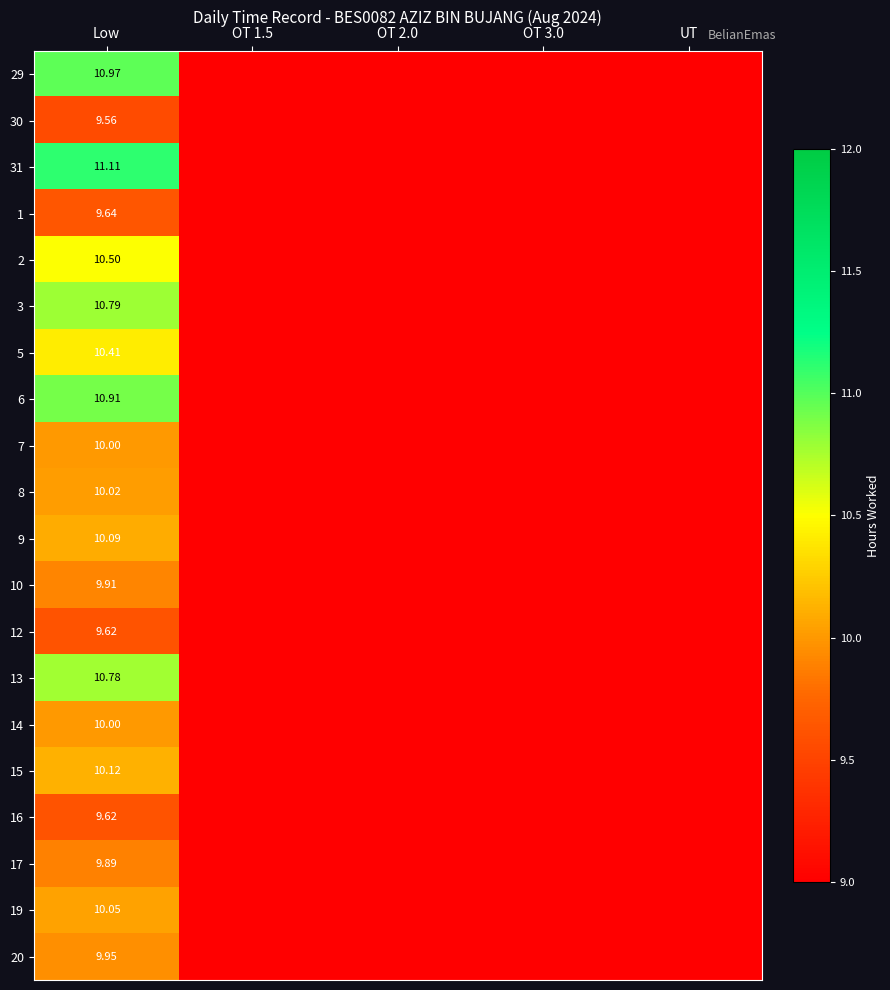

At which category does the chart reach its minimum across all series?

OT 1.5